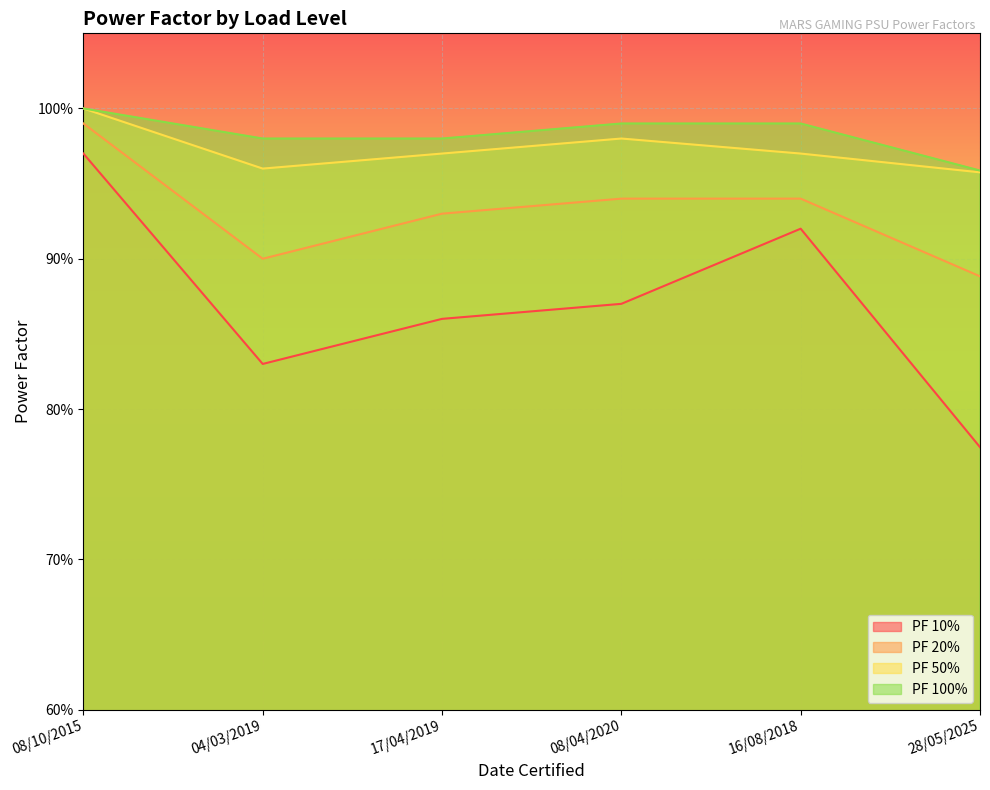

What value does the PF 50% series have at 28/05/2025?

1.0